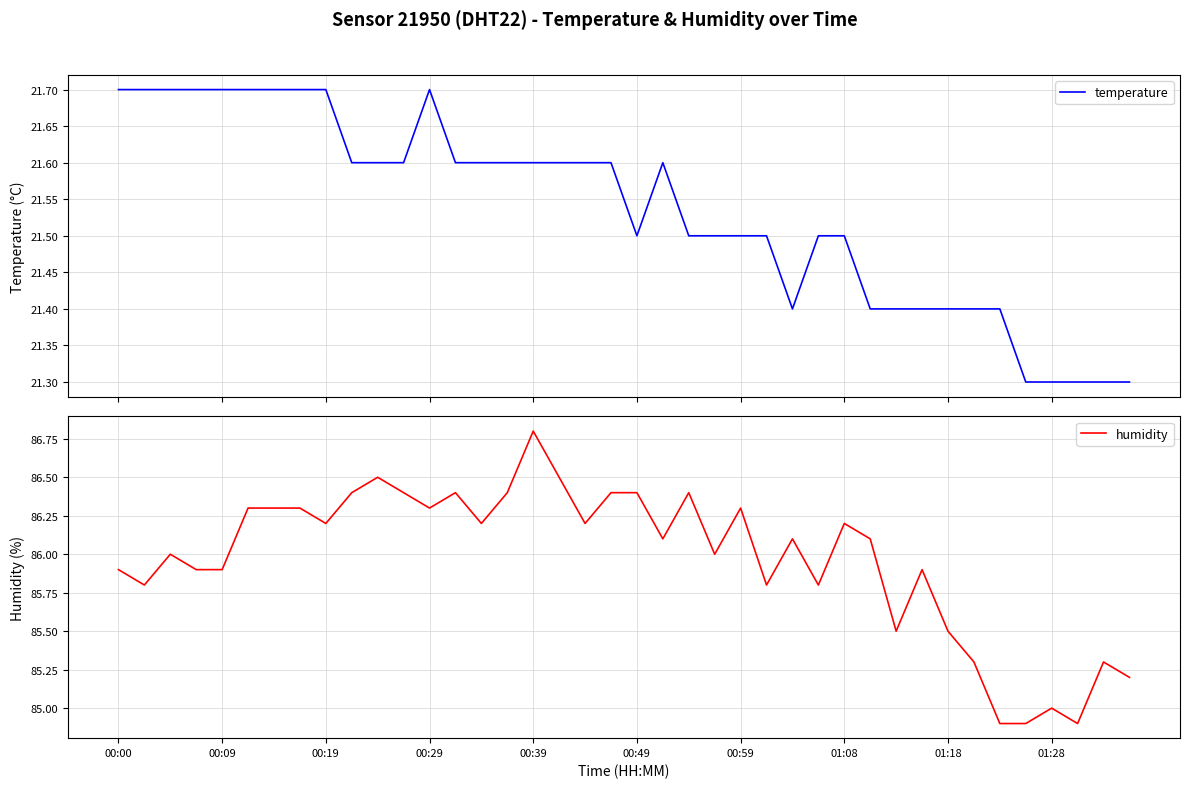

The value of temperature at 15 is 38.9. True or false?

False